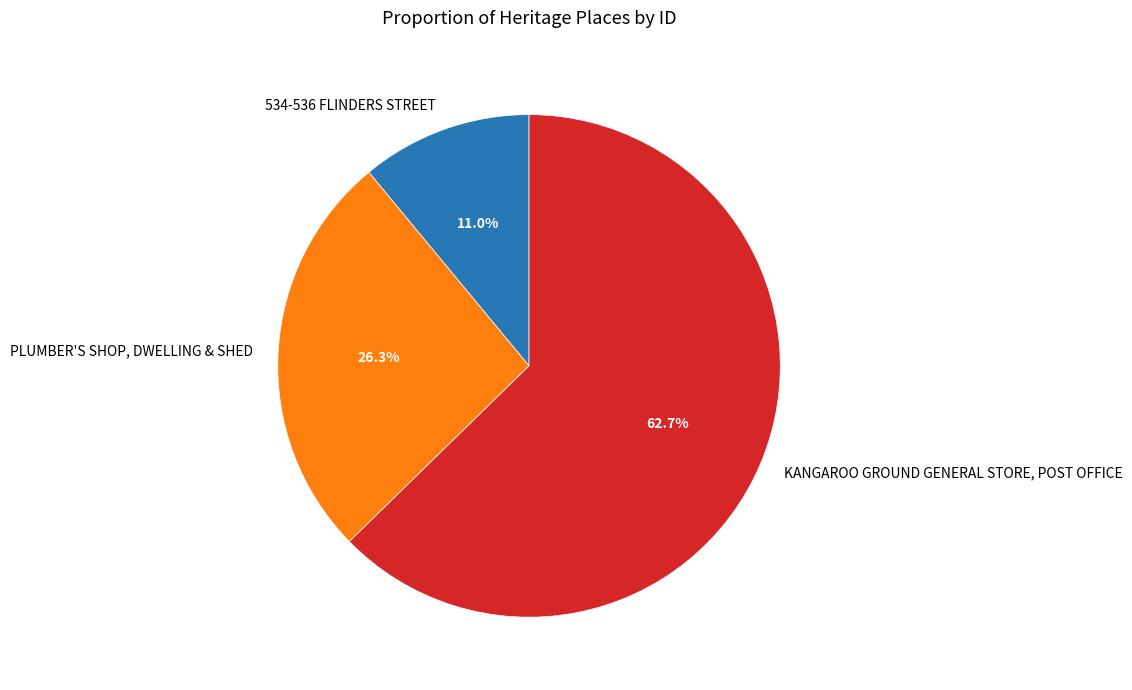

Is there any slice that represents more than half of the pie?

Yes